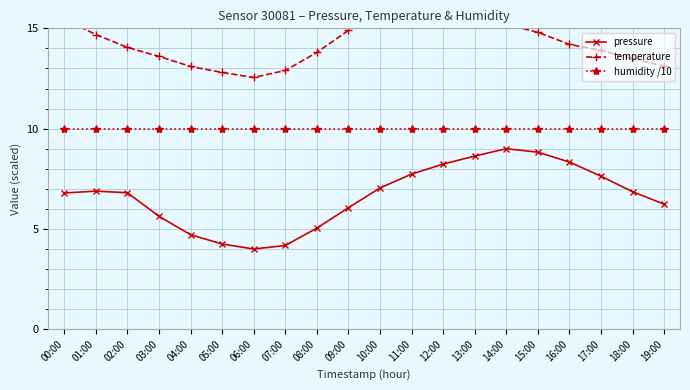

Which series has the largest range (max minus min)?

temperature